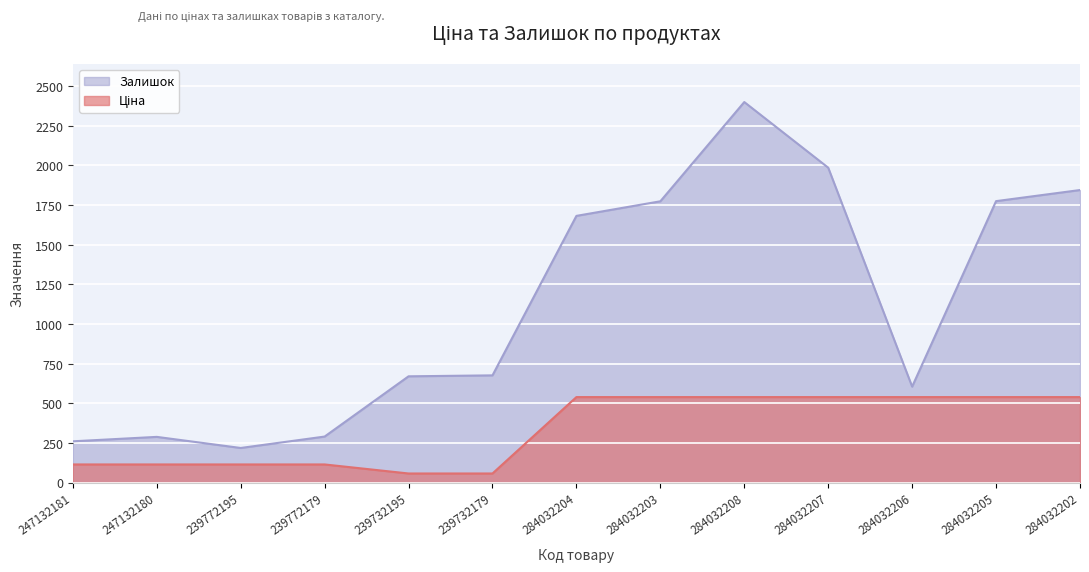

At 284032204, list the series in order from largest to smallest.

Залишок, Ціна